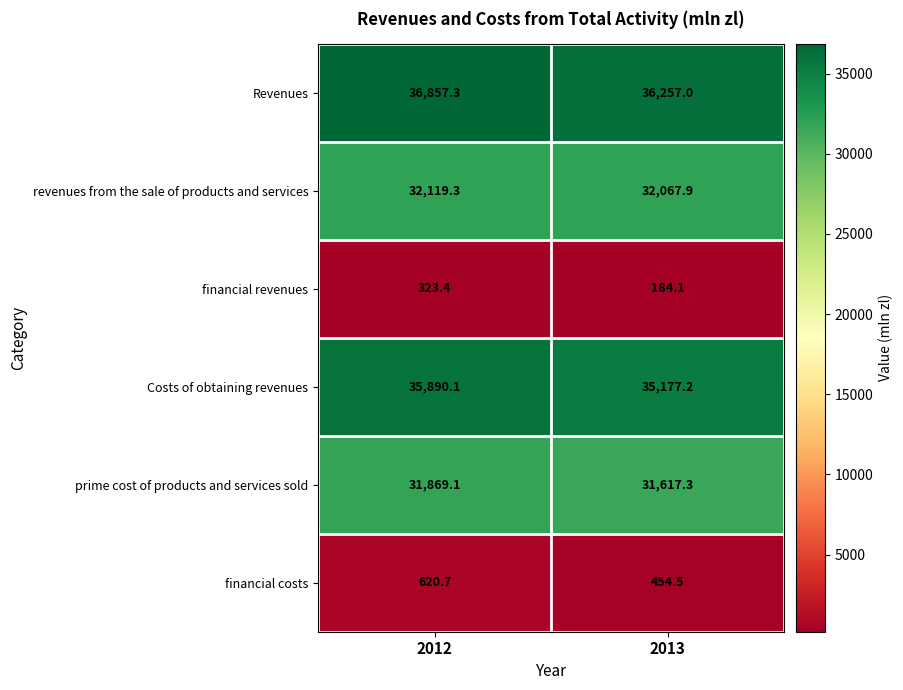

Which series has the largest total across all categories?

Revenues